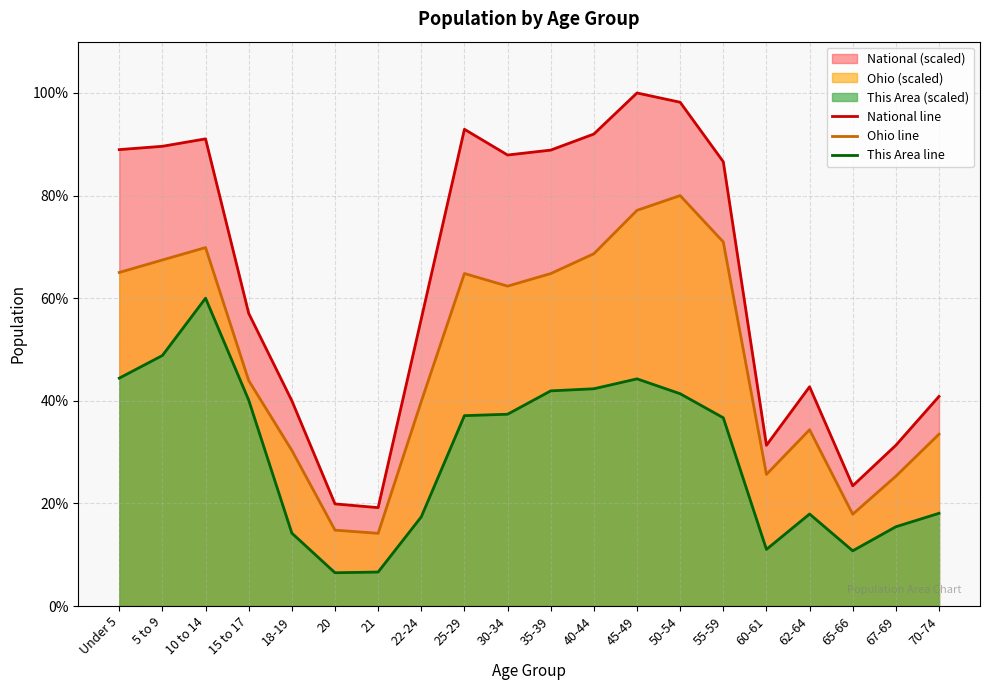

What is the lowest value of the National line series?

19.2